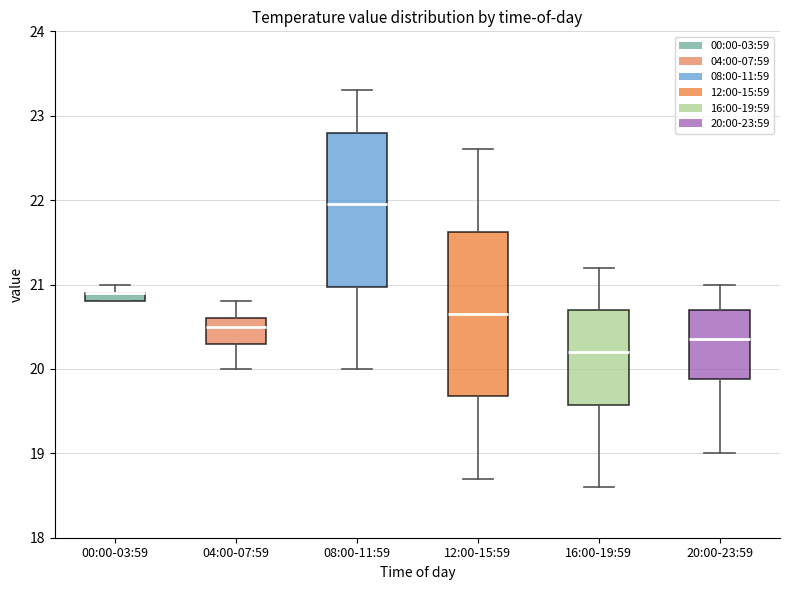

Which box is the tallest, from its lower edge to its upper edge?

12:00-15:59